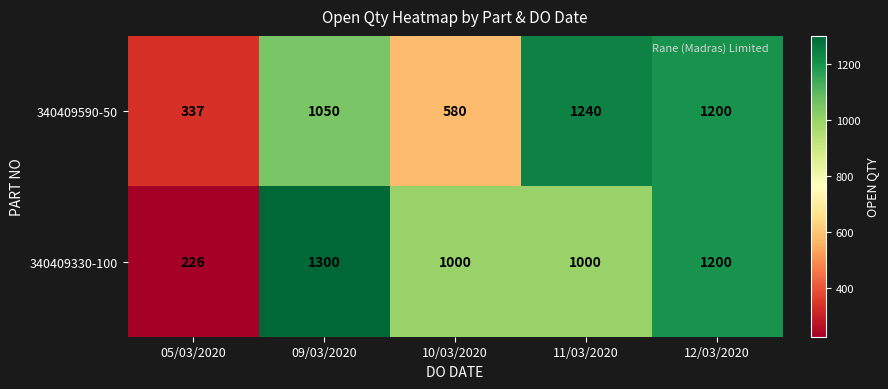

True or false: 340409590-50 has a value of 1200 at 12/03/2020.

True